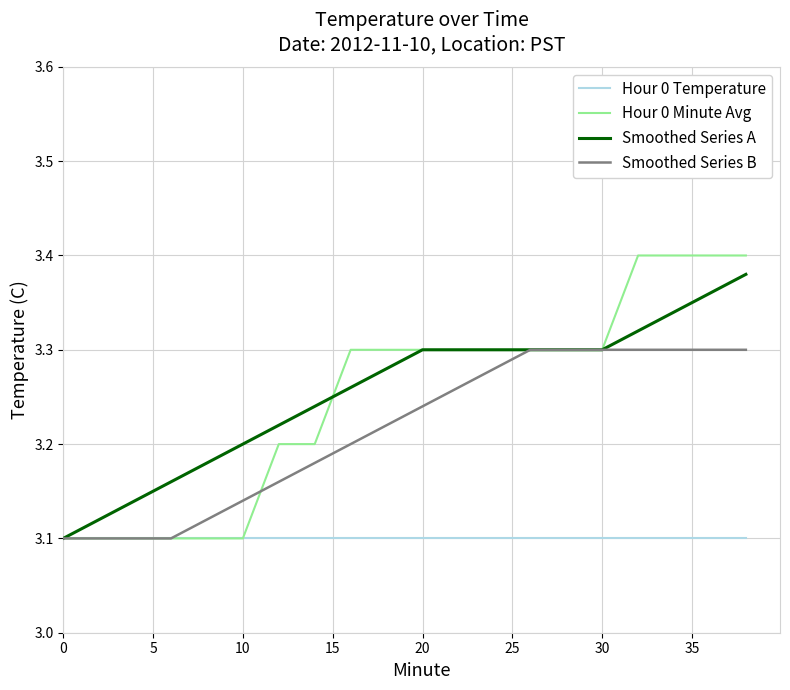

How many lines are shown in the chart?

4